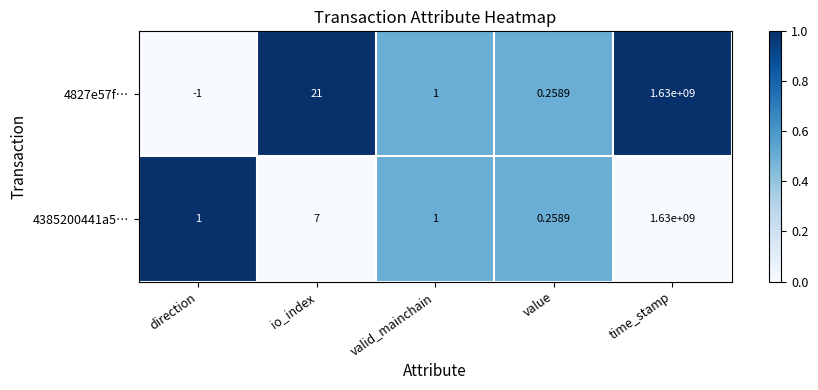

At which category is the sum across all series the highest?

time_stamp